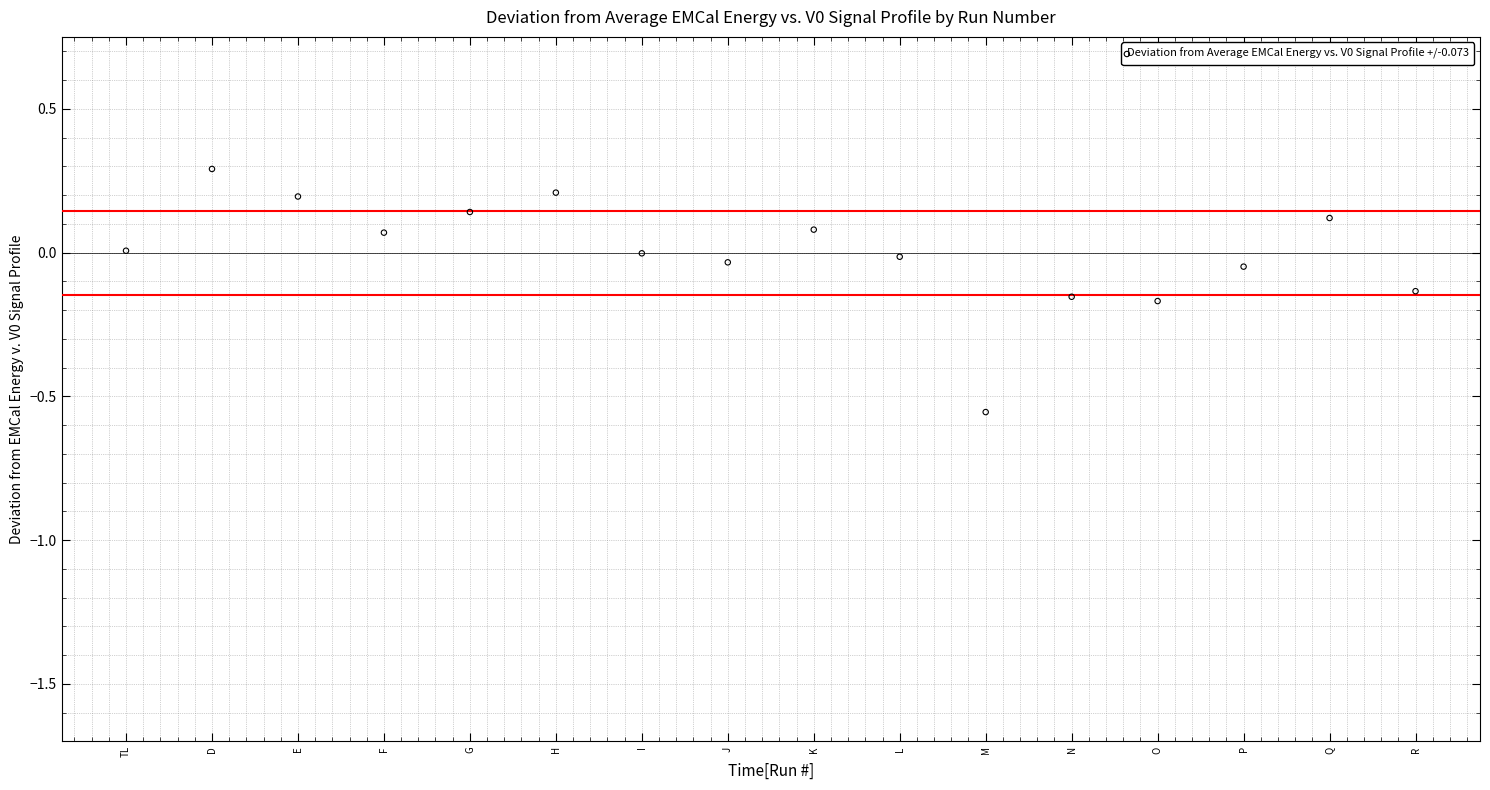

What is the range of Y values (max minus min)?

0.8